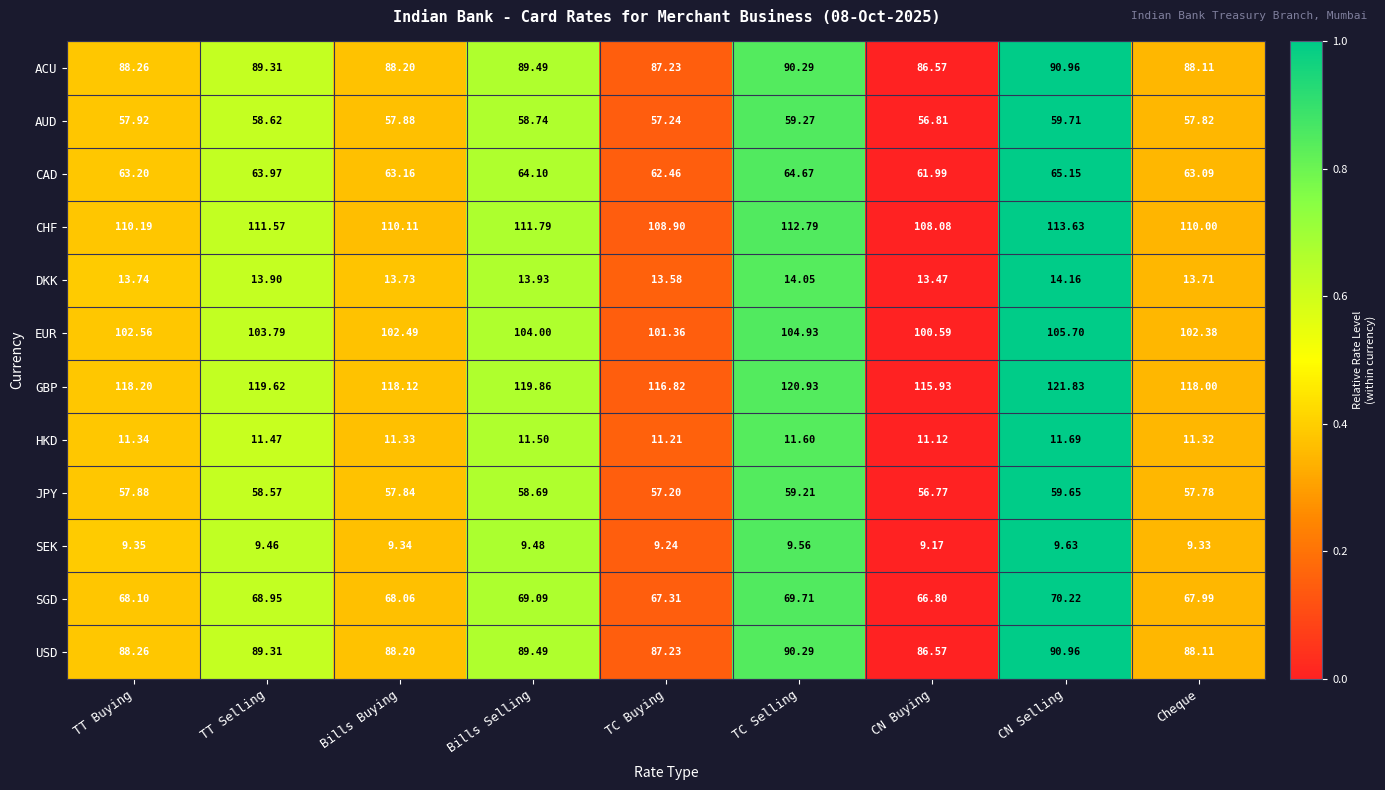

Which series changed the most between TT Buying and CN Selling?

GBP